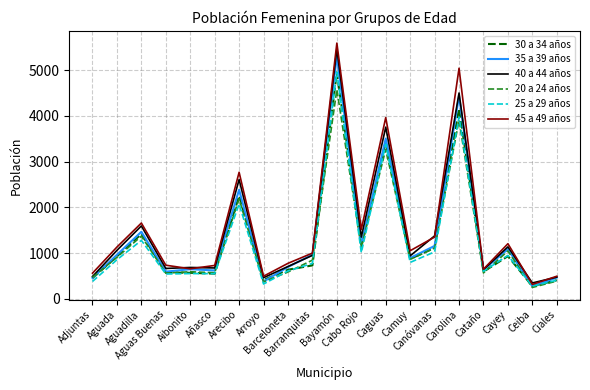

What is the highest value of the 45 a 49 años series?

5594